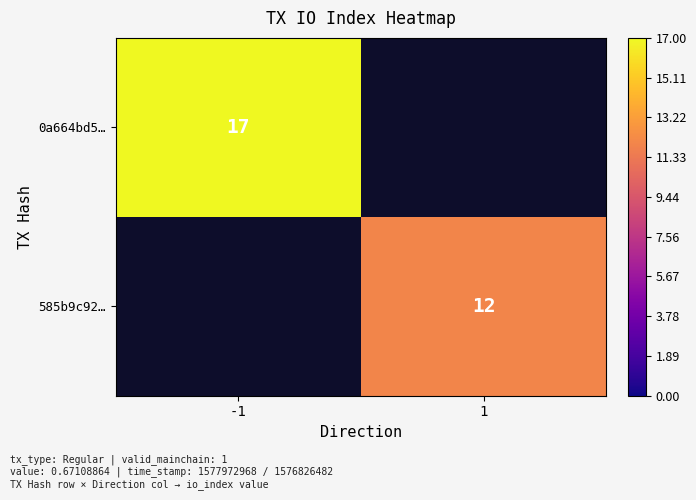

What is the minimum value shown in the chart?

12.0